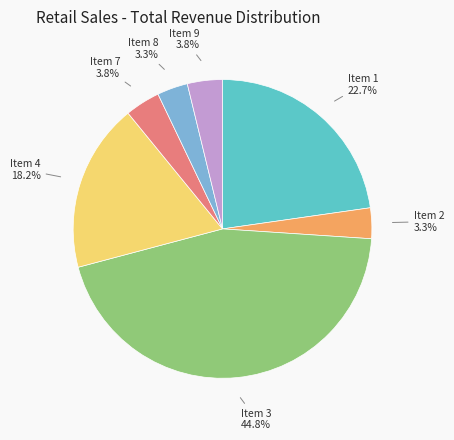

Between Item 3 and Item 1, which is larger?

Item 3